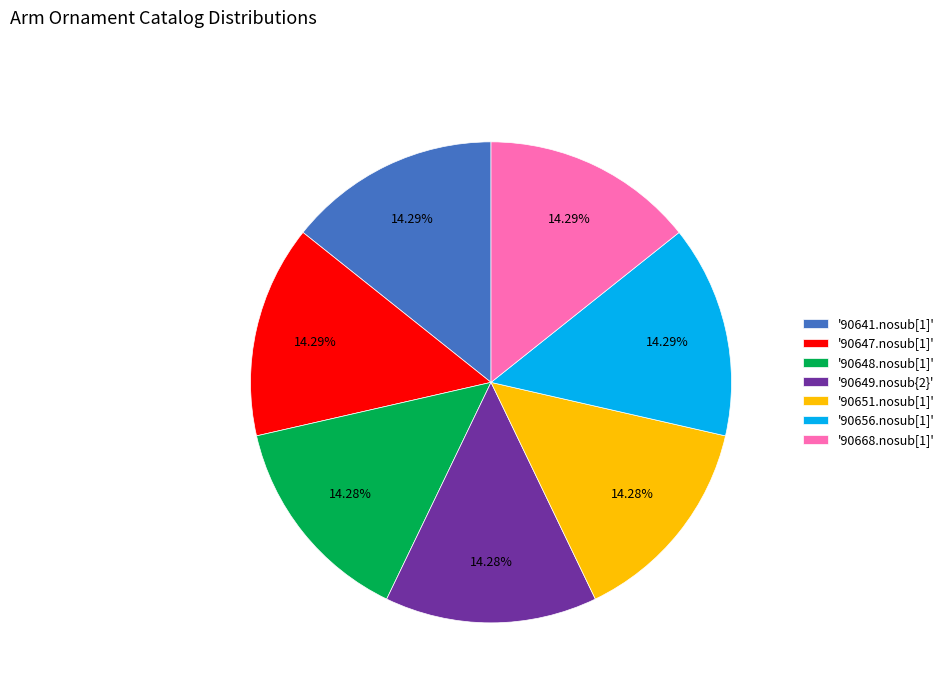

Do '90648.nosub[1]' and '90649.nosub{2}' together represent more than half of the pie?

No